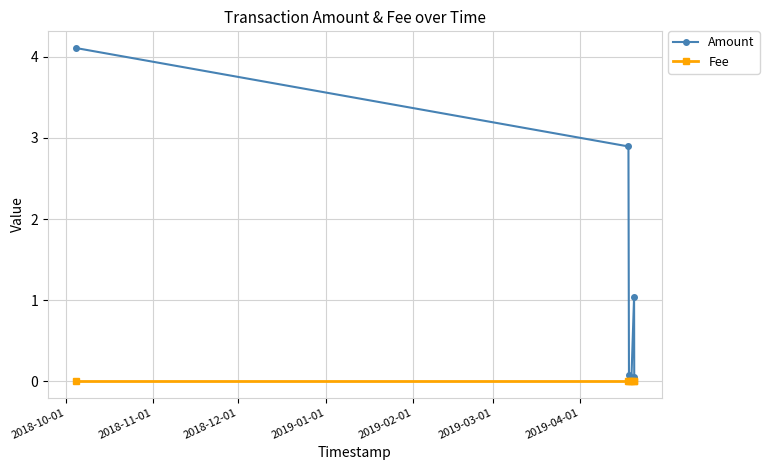

Which series has the largest range (max minus min)?

Amount